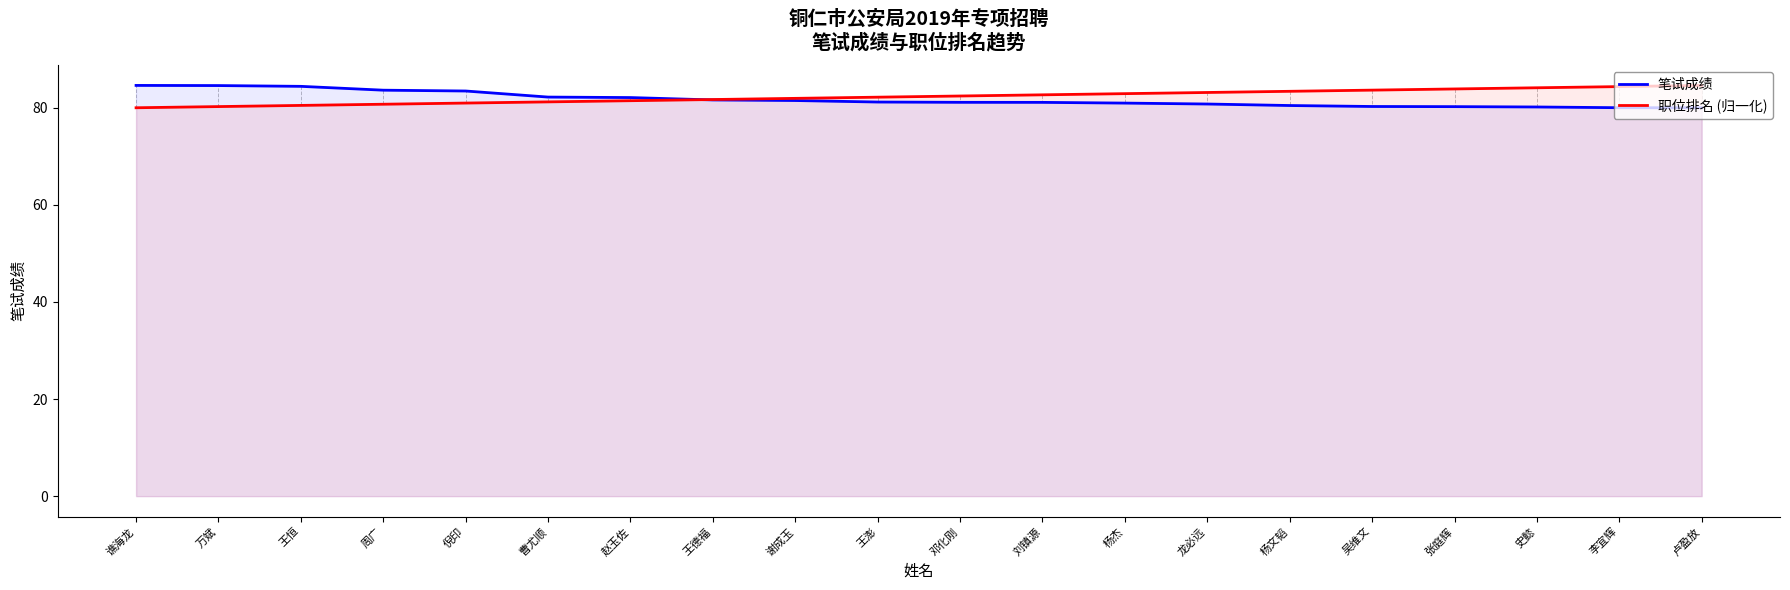

What is the minimum value for 笔试成绩?

80.0